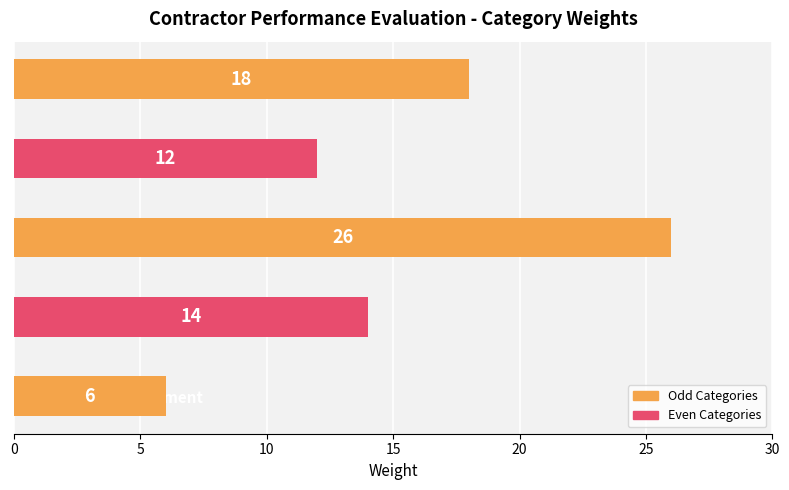

What is the change in value from Safety to Contract Management and Supervision?

+6